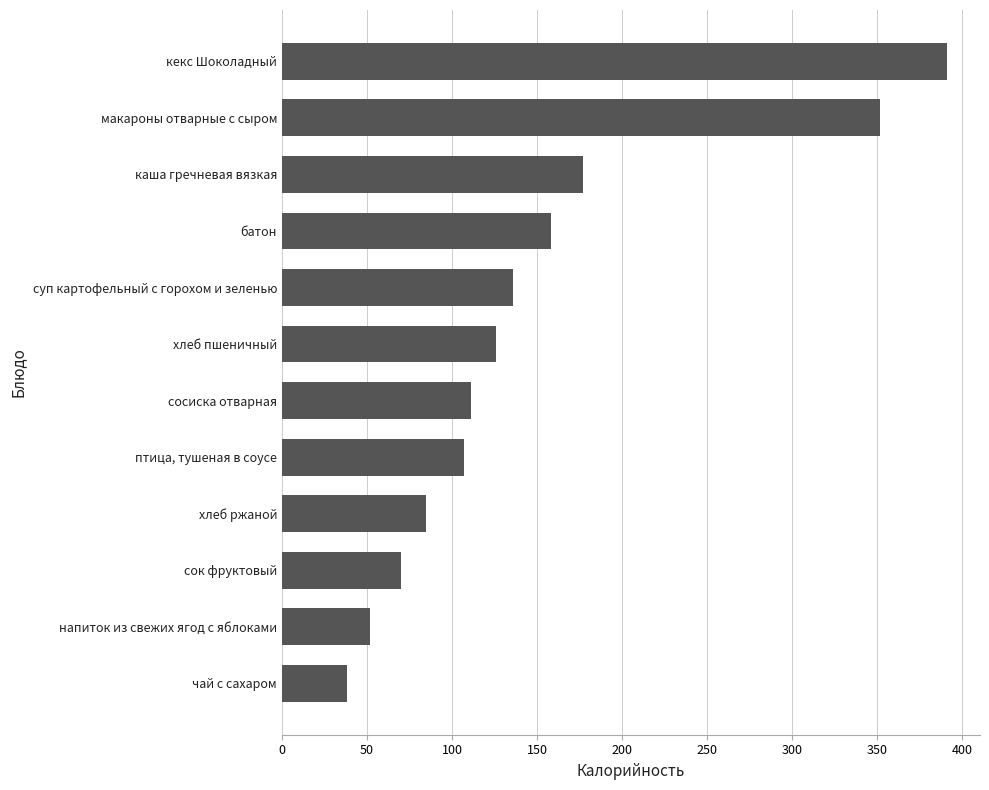

True or false: the data shows 38 at сок фруктовый.

False